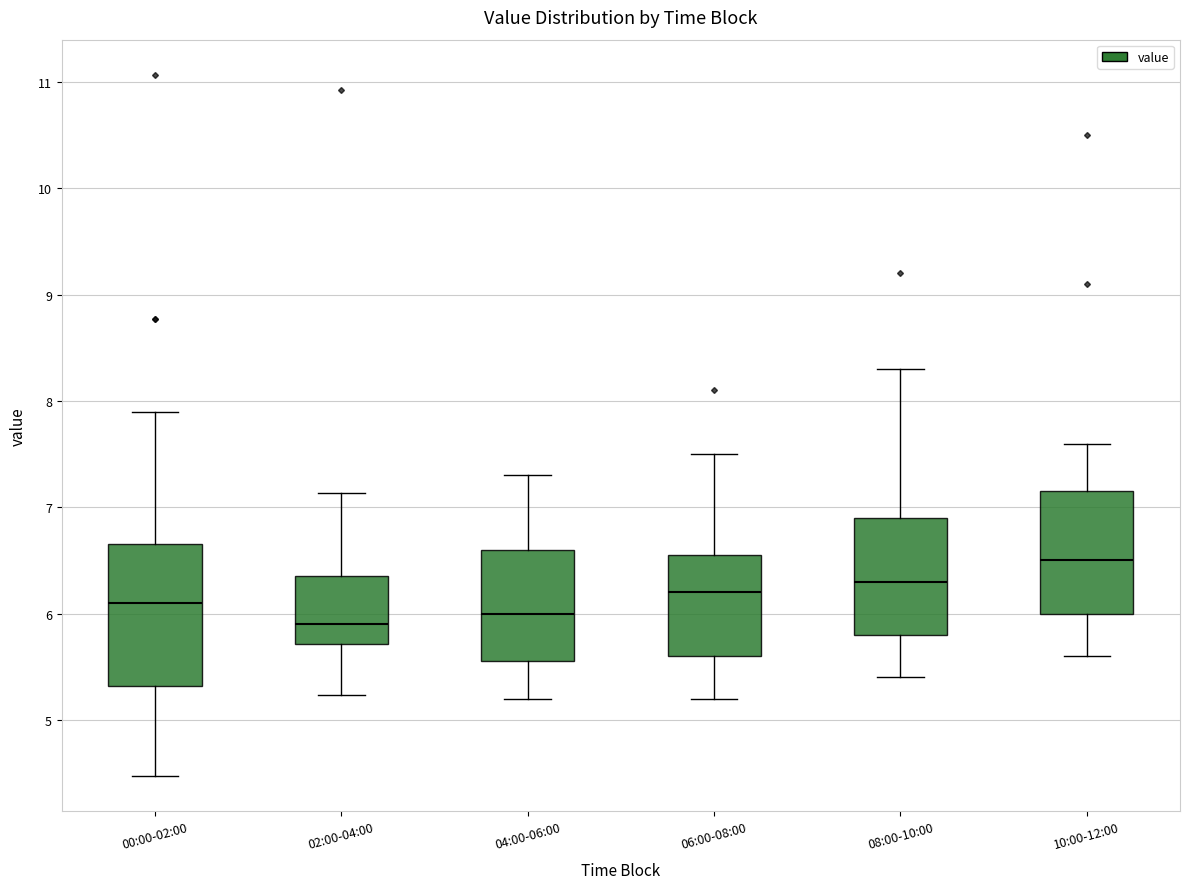

Reading left to right, transcribe this box plot: for each box, give where its median line is, the range the box spans, and where its two whiskers end, as read against the y-axis. The values are not printed on the chart, so give them approximately, as read against the axis.

00:00-02:00: median 6.1, box 5.3 to 6.7, whiskers 4.5 to 7.9
02:00-04:00: median 5.9, box 5.7 to 6.4, whiskers 5.2 to 7.1
04:00-06:00: median 6.0, box 5.6 to 6.6, whiskers 5.2 to 7.3
06:00-08:00: median 6.2, box 5.6 to 6.6, whiskers 5.2 to 7.5
08:00-10:00: median 6.3, box 5.8 to 6.9, whiskers 5.4 to 8.3
10:00-12:00: median 6.5, box 6.0 to 7.2, whiskers 5.6 to 7.6